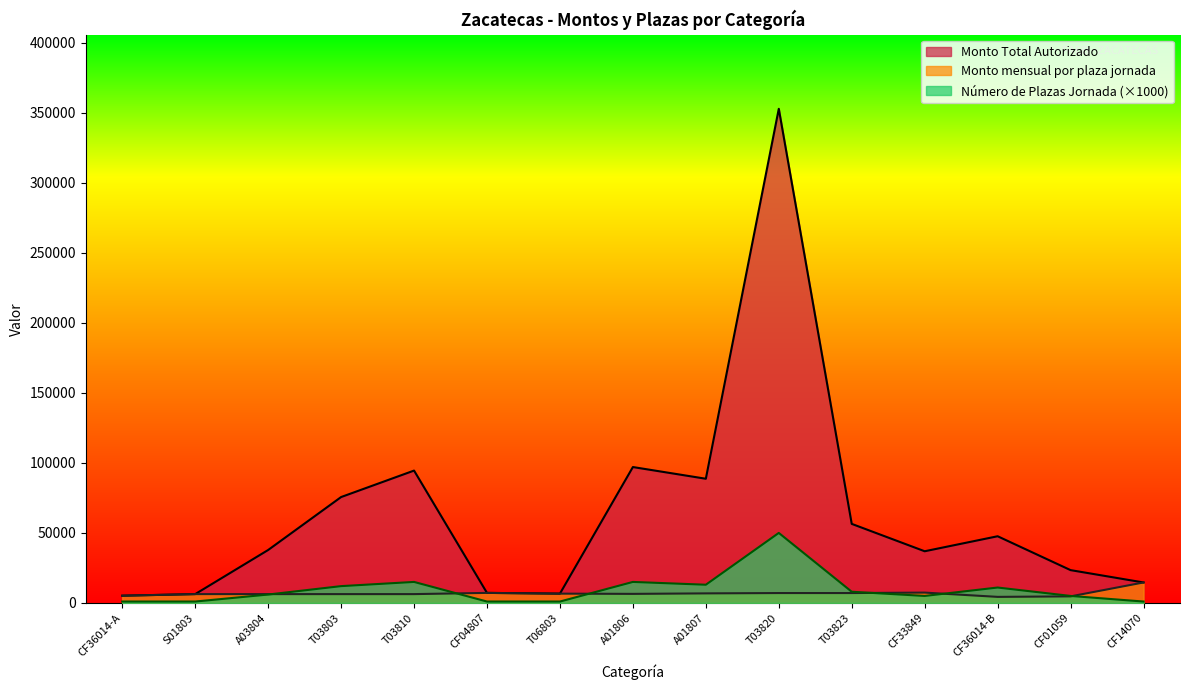

Which series has the largest range (max minus min)?

Monto Total Autorizado